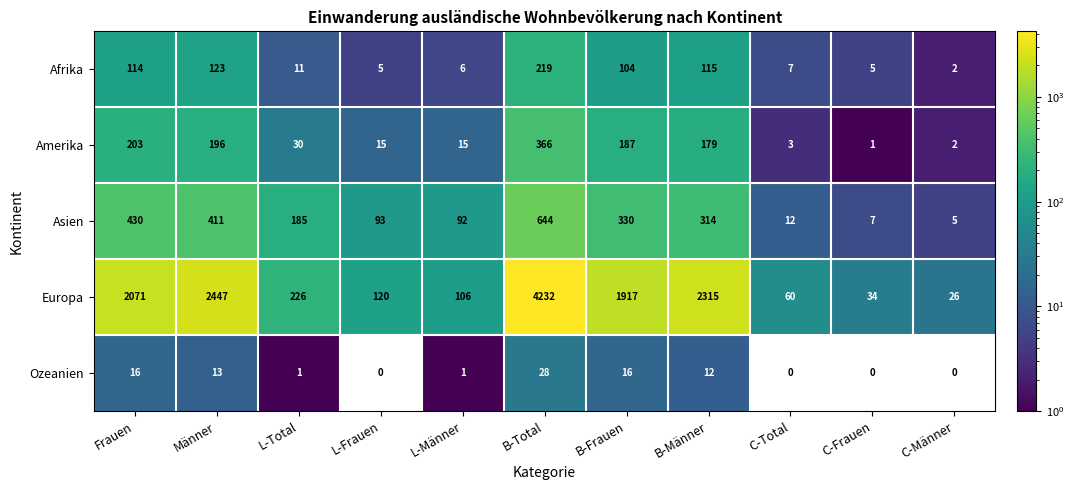

Count the number of categories in the chart.

11